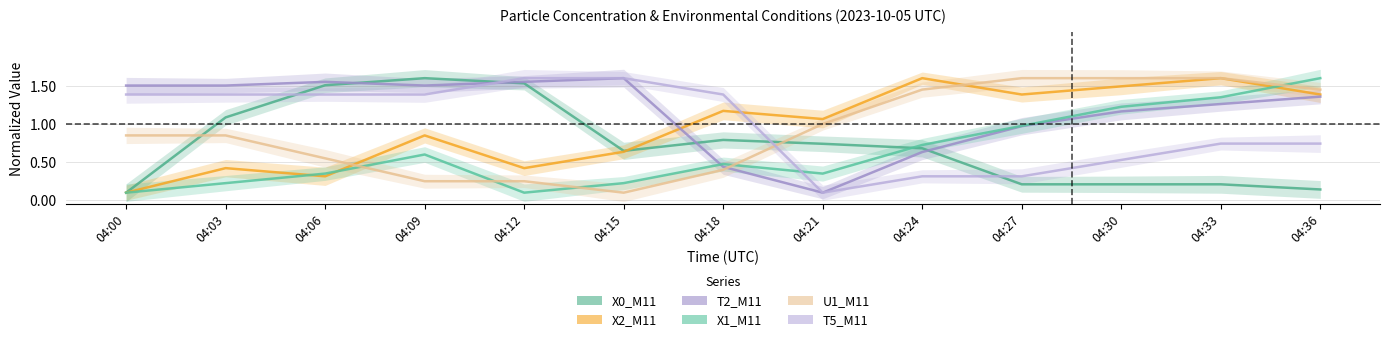

What is the average value of the X1_M11 series?

0.6